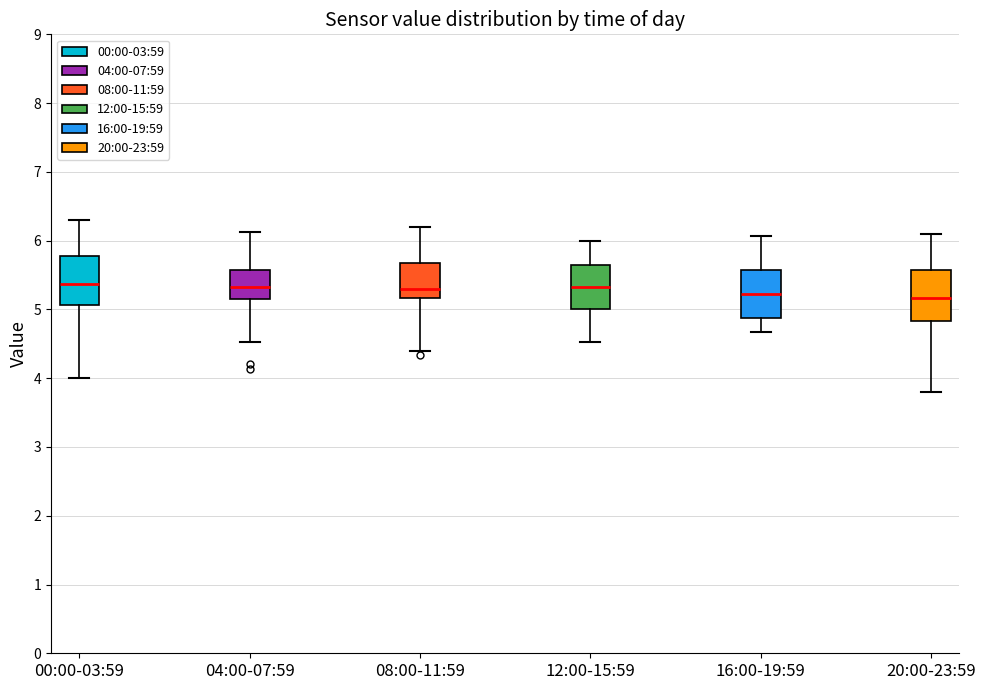

Where is the lower edge of the box for 20:00-23:59 on the y-axis? The values are not printed on the chart, so give them approximately, as read against the axis.

4.8